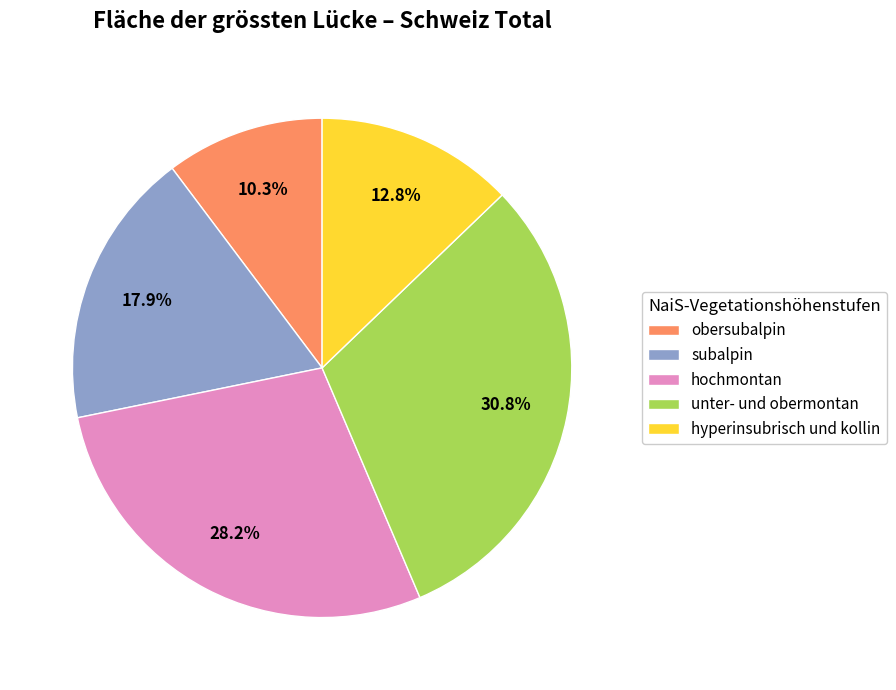

Approximately how many times larger is the value at subalpin compared to unter- und obermontan?

0.6